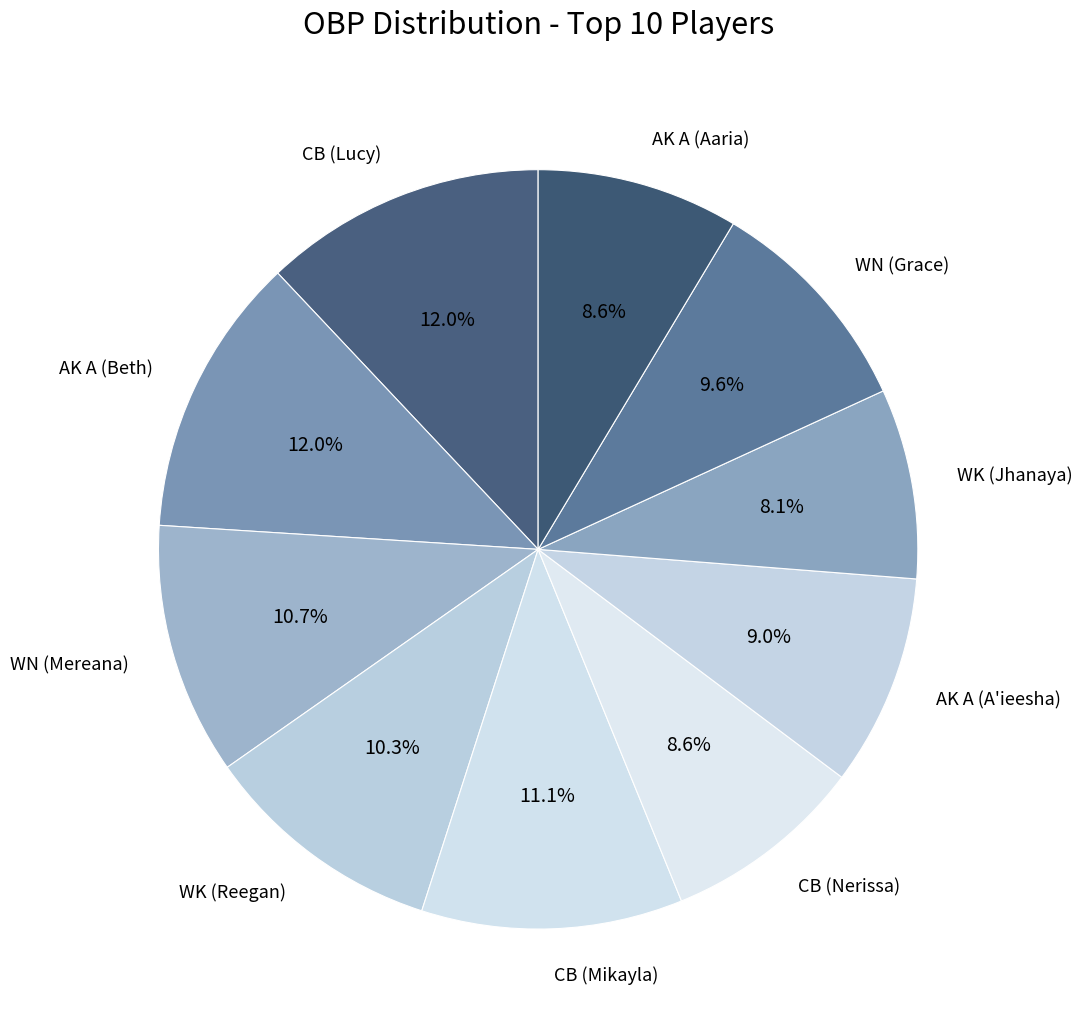

Does any single category account for the majority?

No